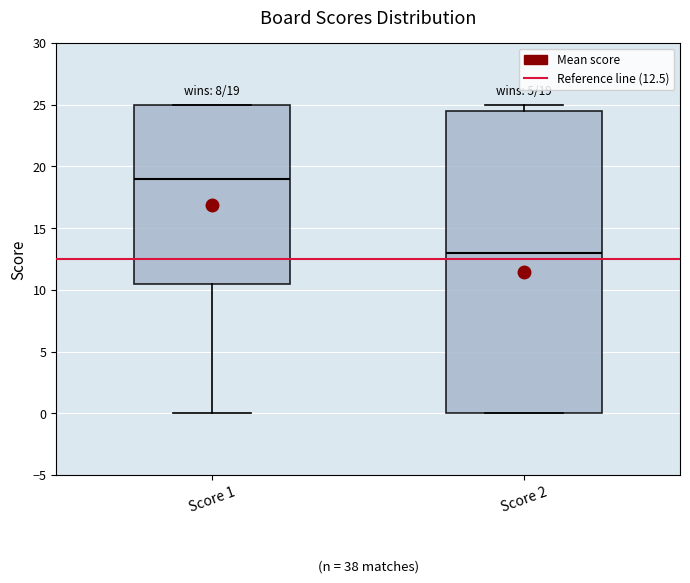

Comparing the boxes themselves (not the whiskers), which one is the tallest?

Score 2